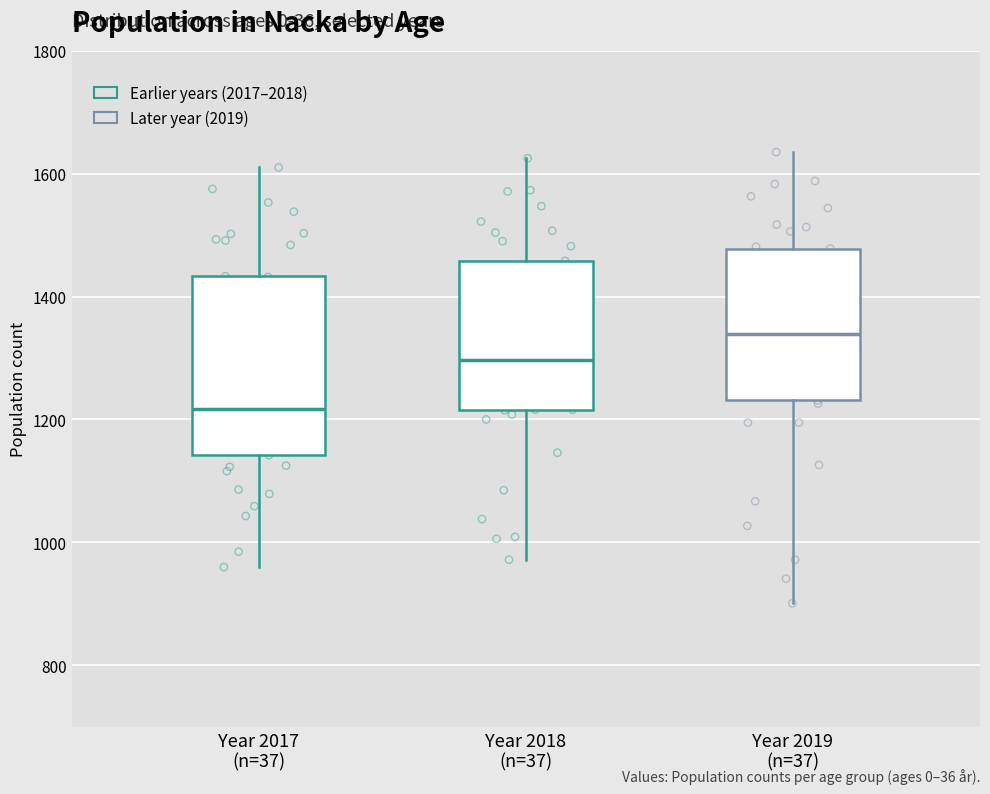

Which box has the lowest median line?

Year 2017 (n=37)